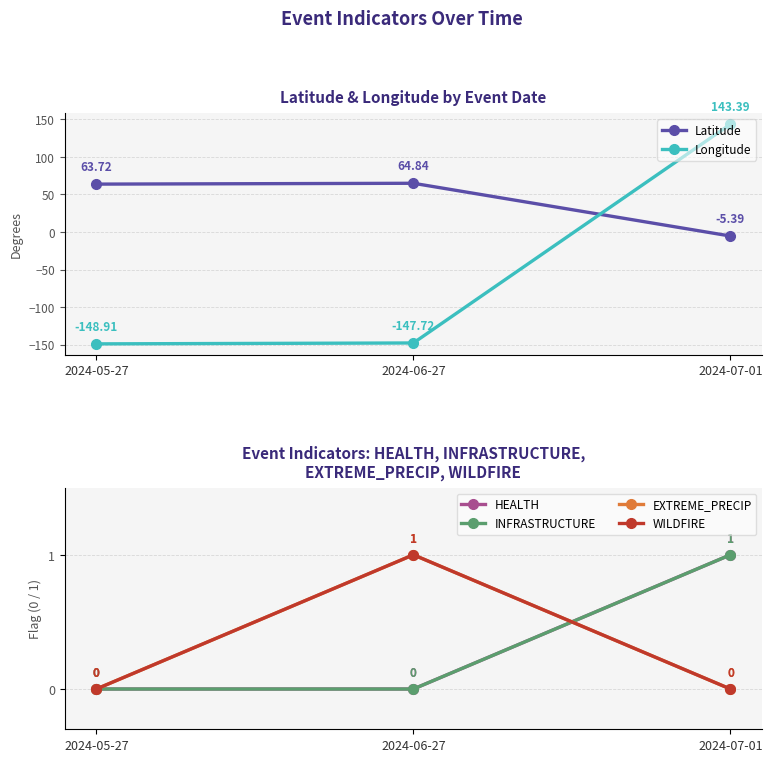

The INFRASTRUCTURE series shows 1.4 at 2024-07-01. True or false?

False